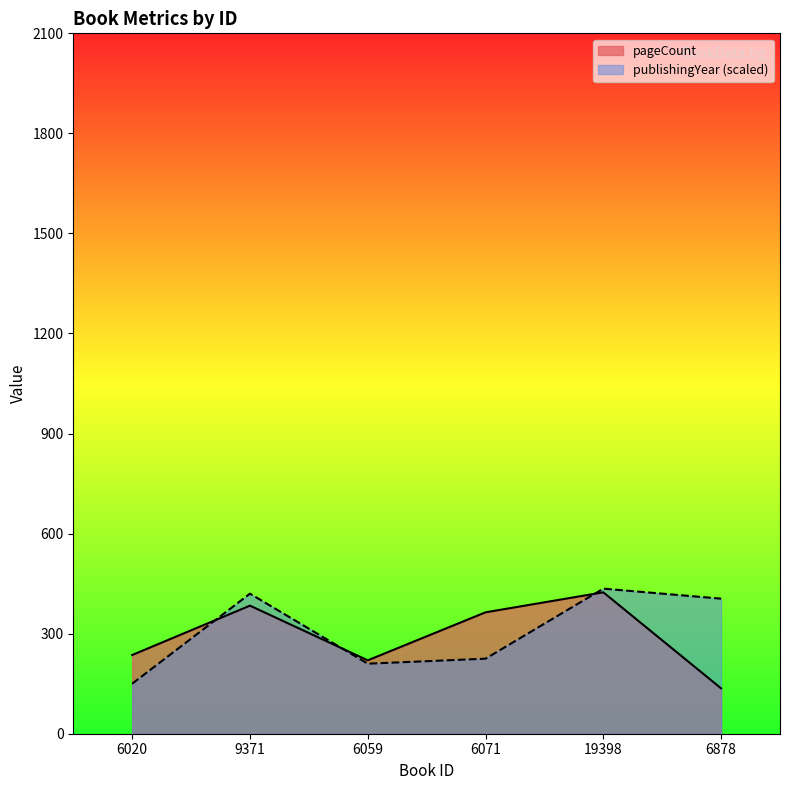

How many interior local peaks does the publishingYear series have?

2